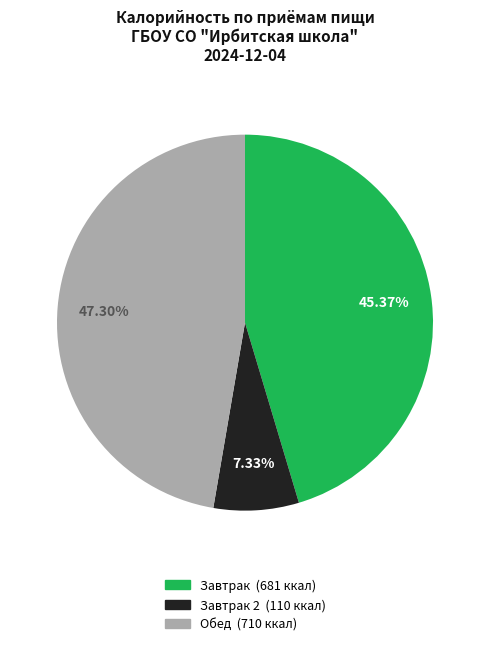

Is there any slice that represents more than half of the pie?

No